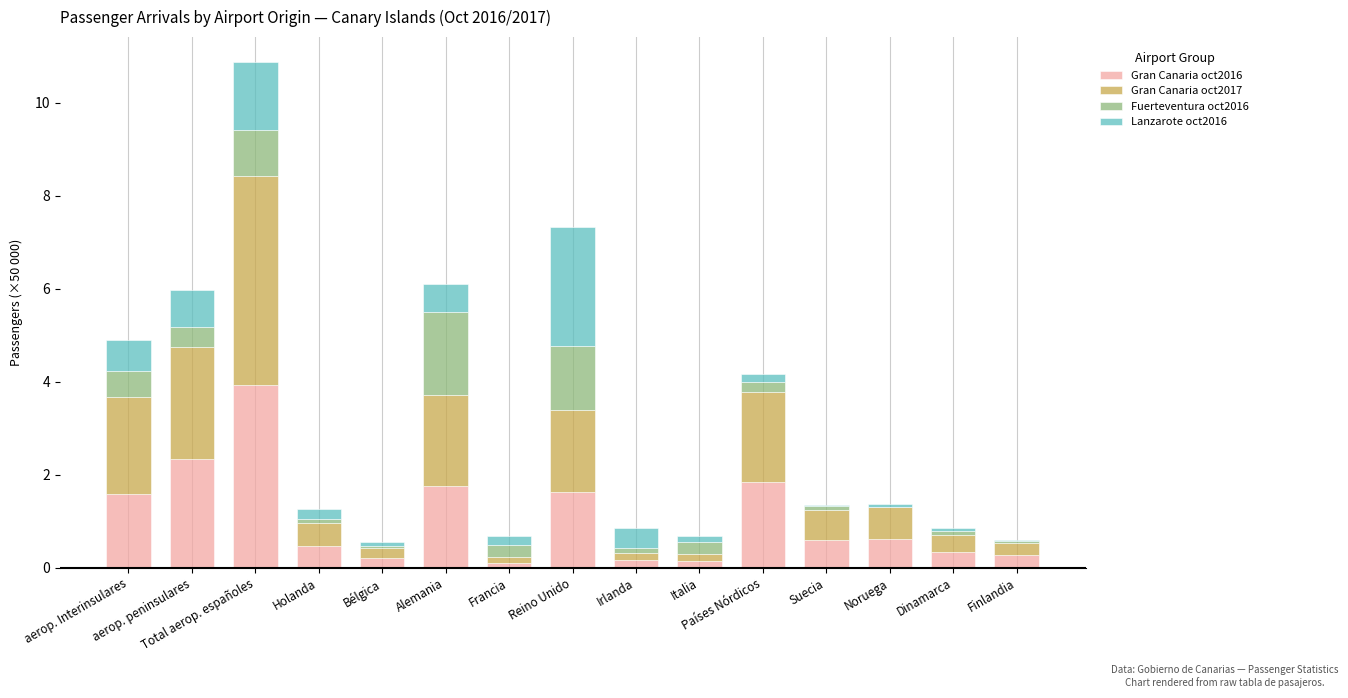

What is the highest value of the Gran Canaria oct2016 series?

3.9